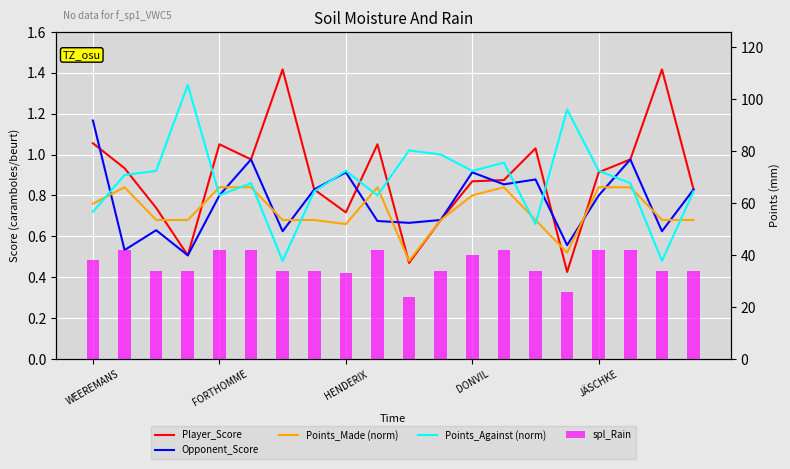

Count the Points_Made (norm) values in the range 0 to 1.

20